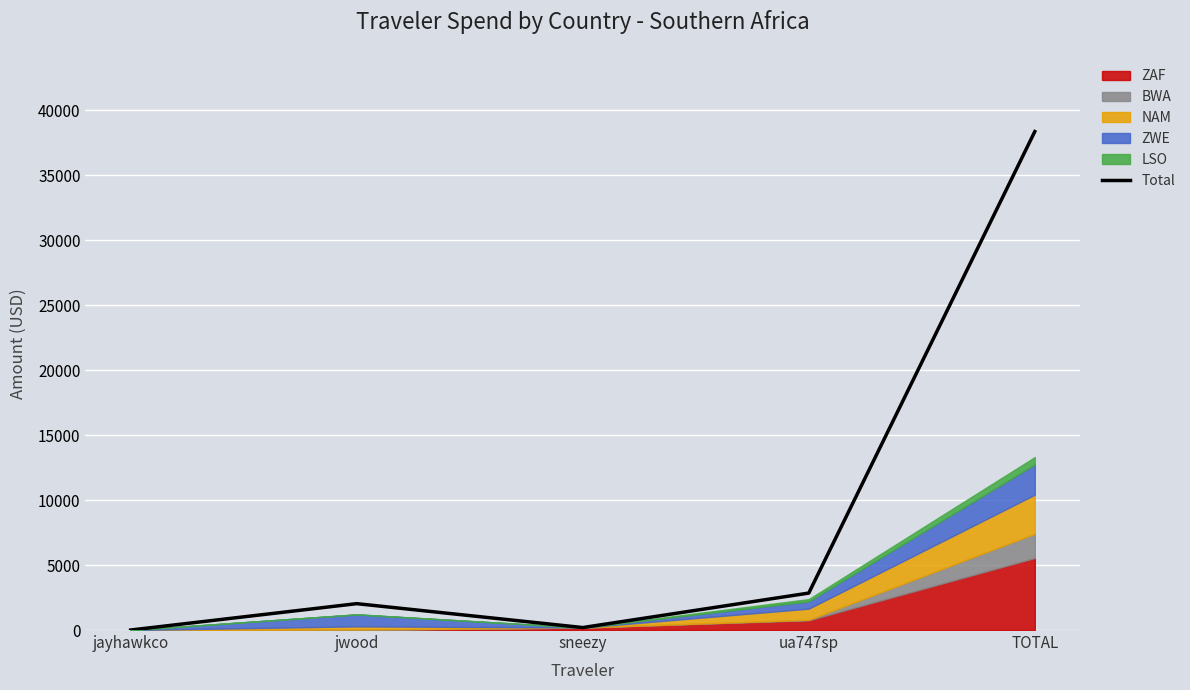

What is the smallest value displayed?

0.7